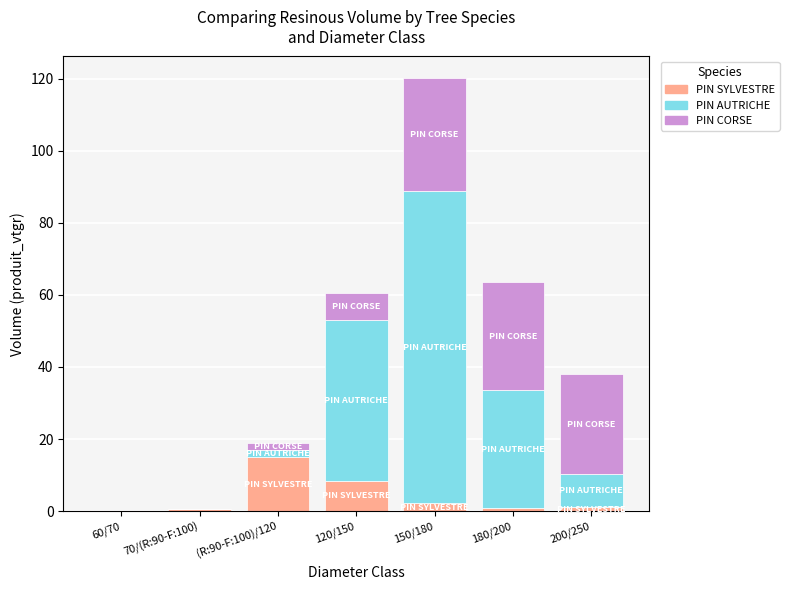

What are all the series names shown in the legend?

PIN SYLVESTRE, PIN AUTRICHE, PIN CORSE